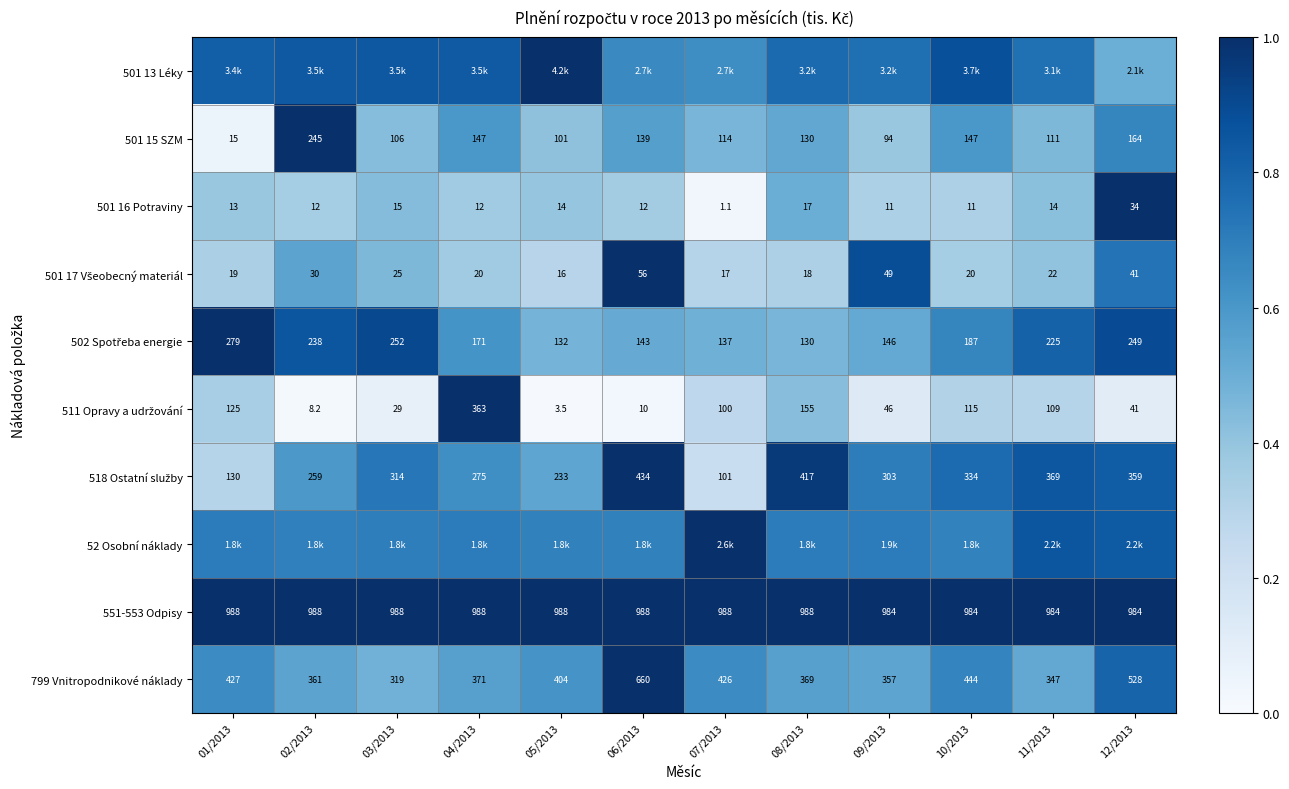

What is the spread (max minus min) of values at 10/2013?

0.7